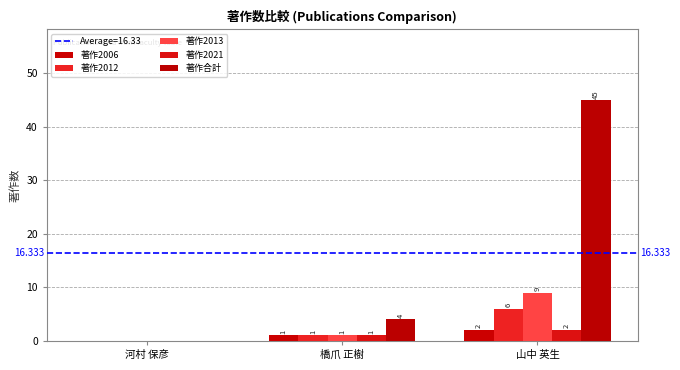

At which category is the sum across all series the highest?

山中 英生